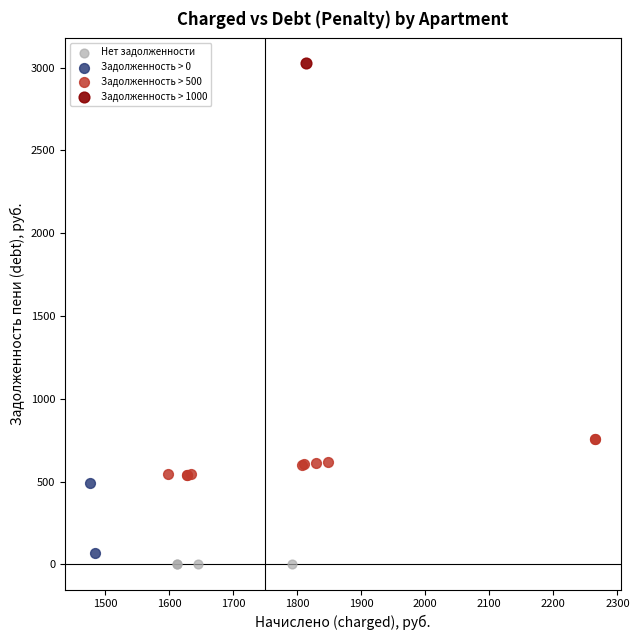

What are all the series names shown in the legend?

Нет задолженности, Задолженность > 0, Задолженность > 500, Задолженность > 1000